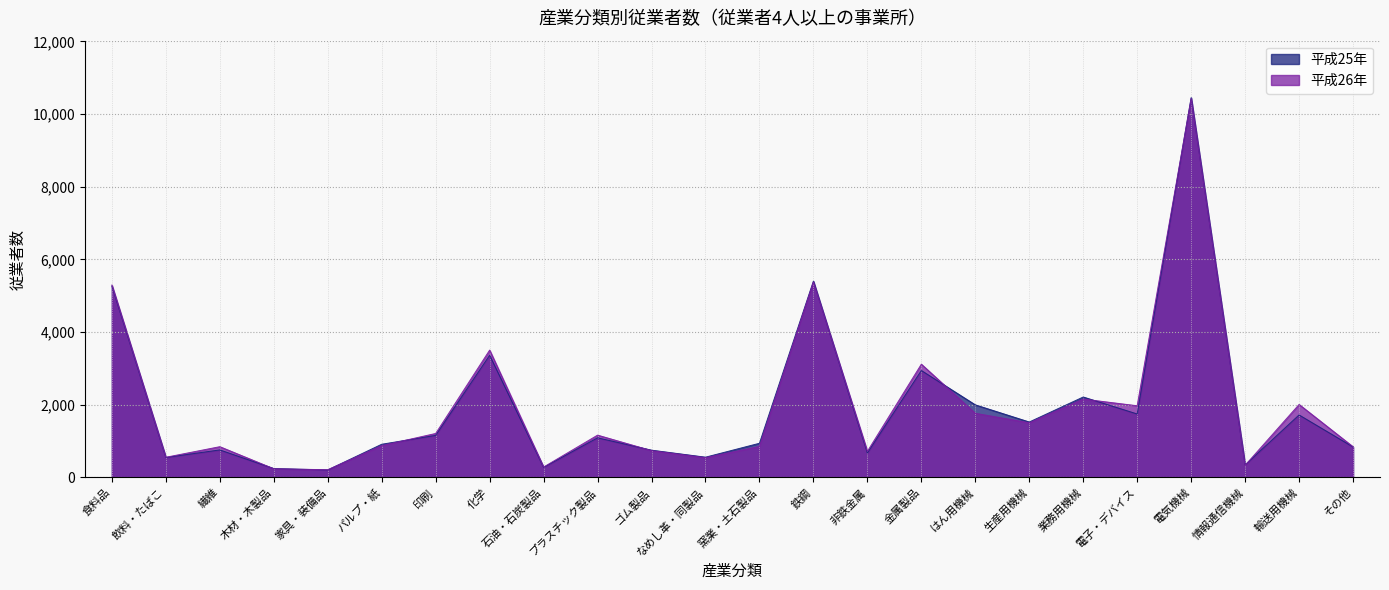

Which series has the largest total across all categories?

平成26年